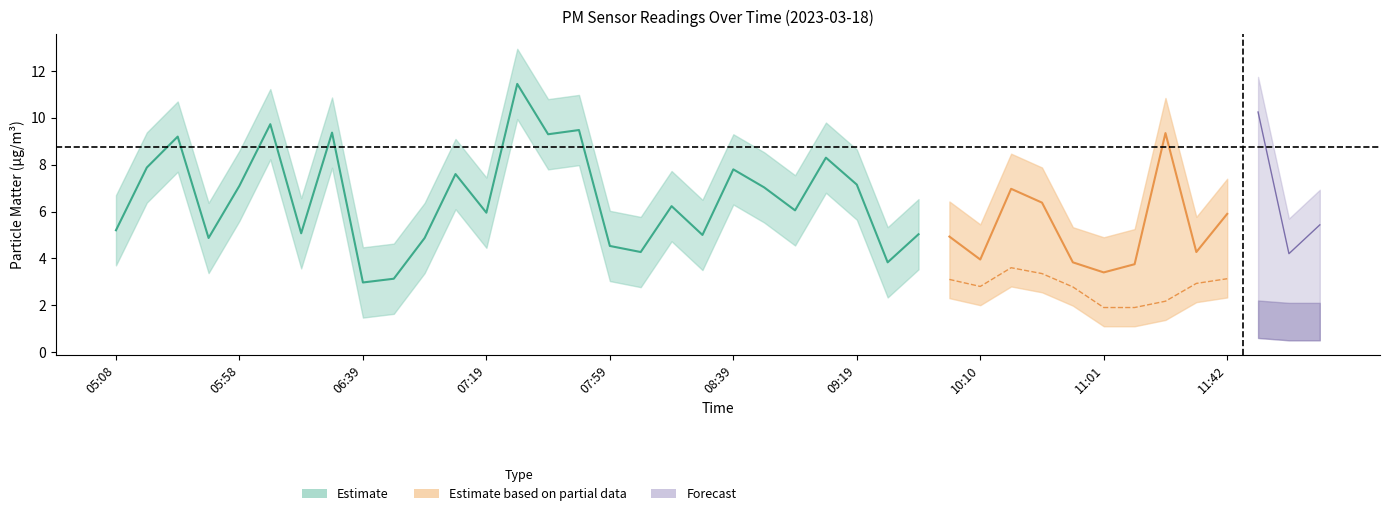

Is the value of P1 at 05:28 greater than the value of P2 at 07:49?

Yes